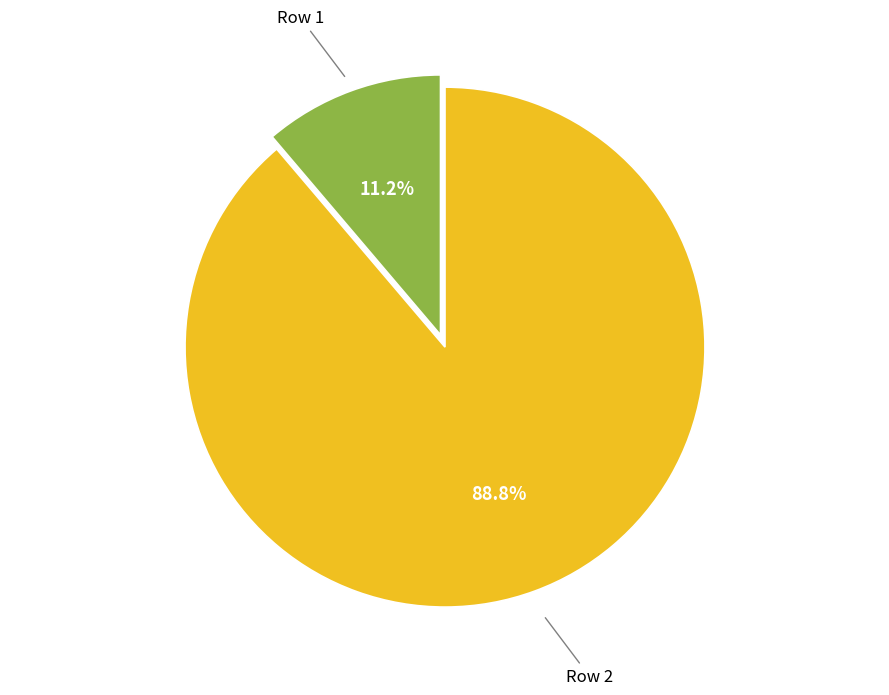

How many segments does this pie chart have?

2